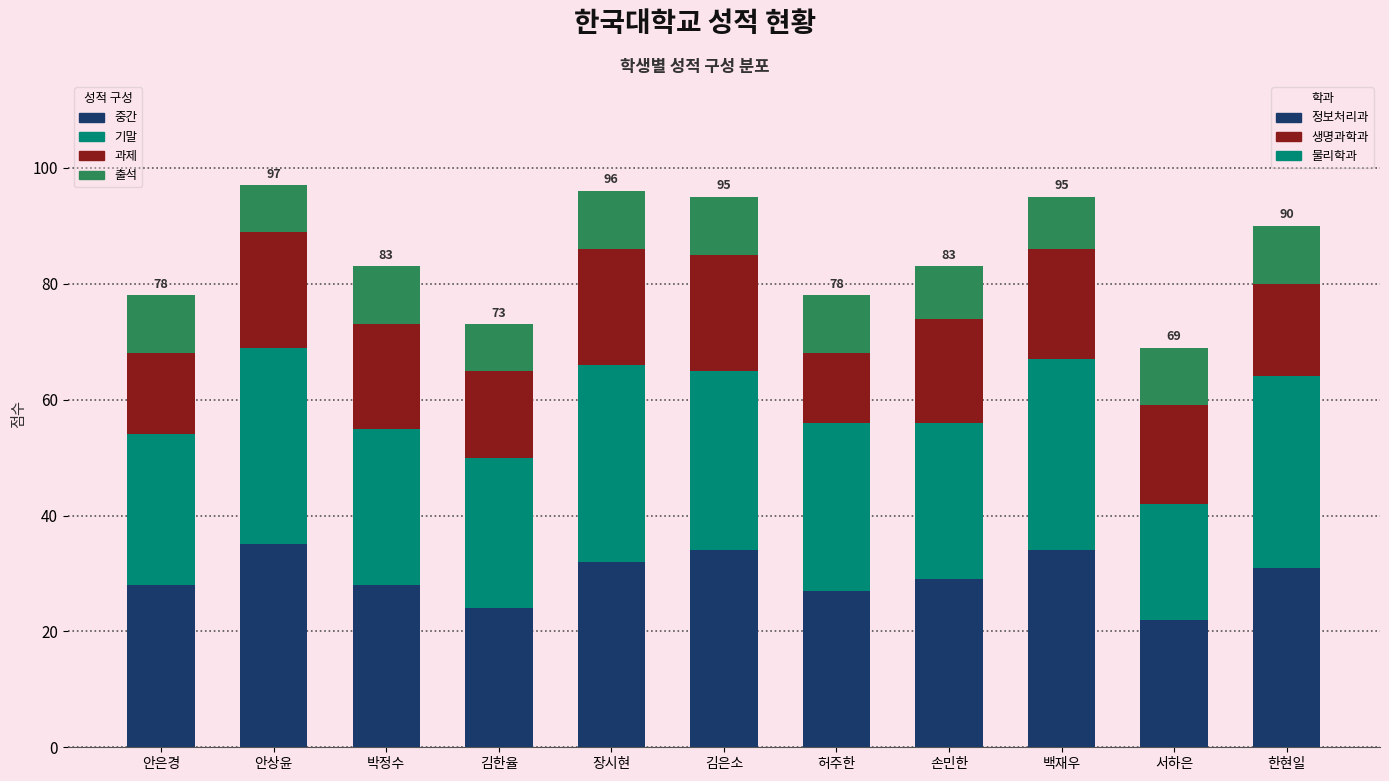

What is the total value across all series at 김한율?

73